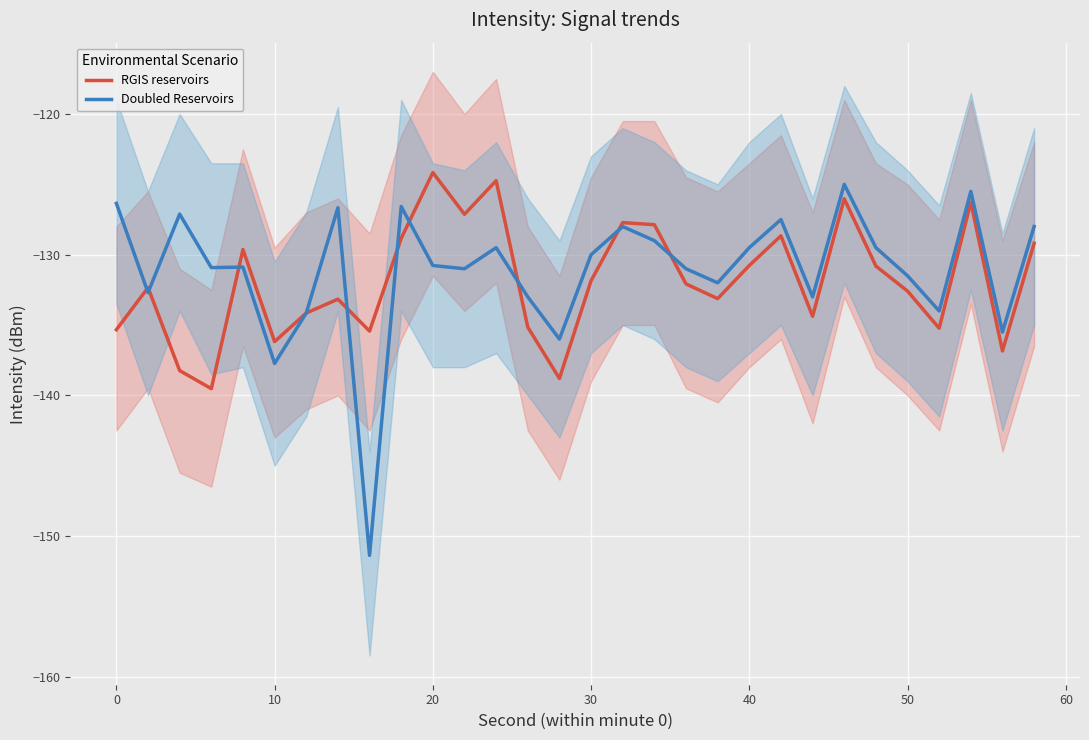

What is the lowest value of the Doubled Reservoirs series?

-151.4